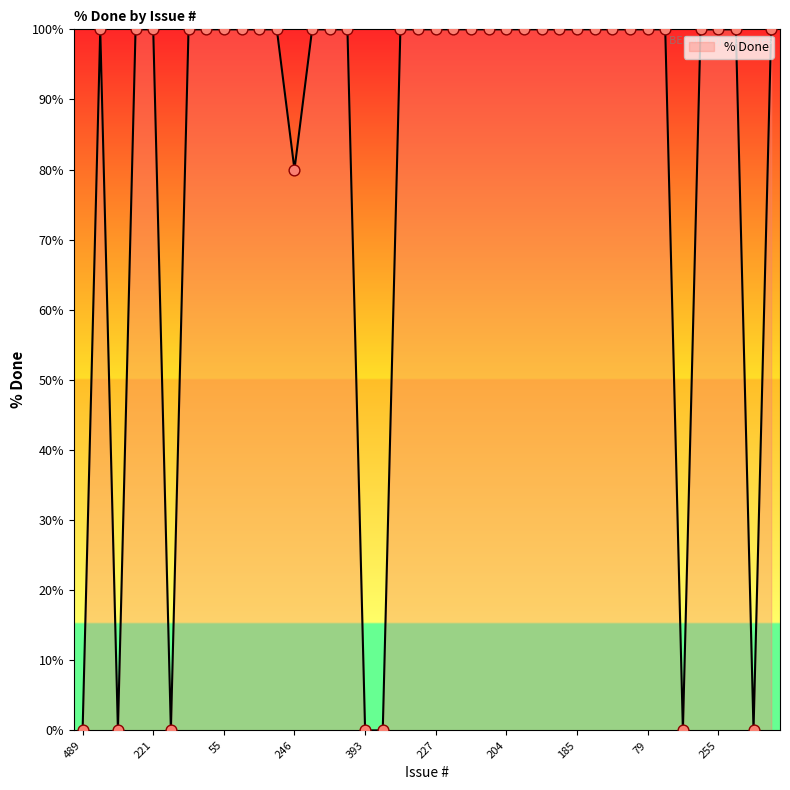

What is the maximum value shown in the chart?

100